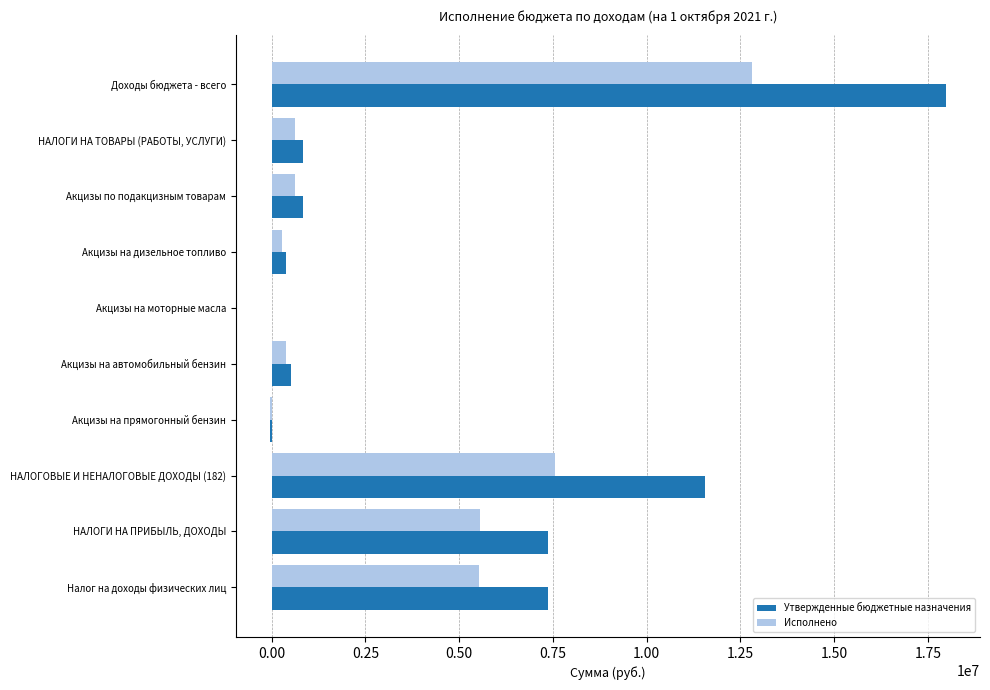

At which label is Исполнено closest to 6376054?

НАЛОГИ НА ПРИБЫЛЬ, ДОХОДЫ